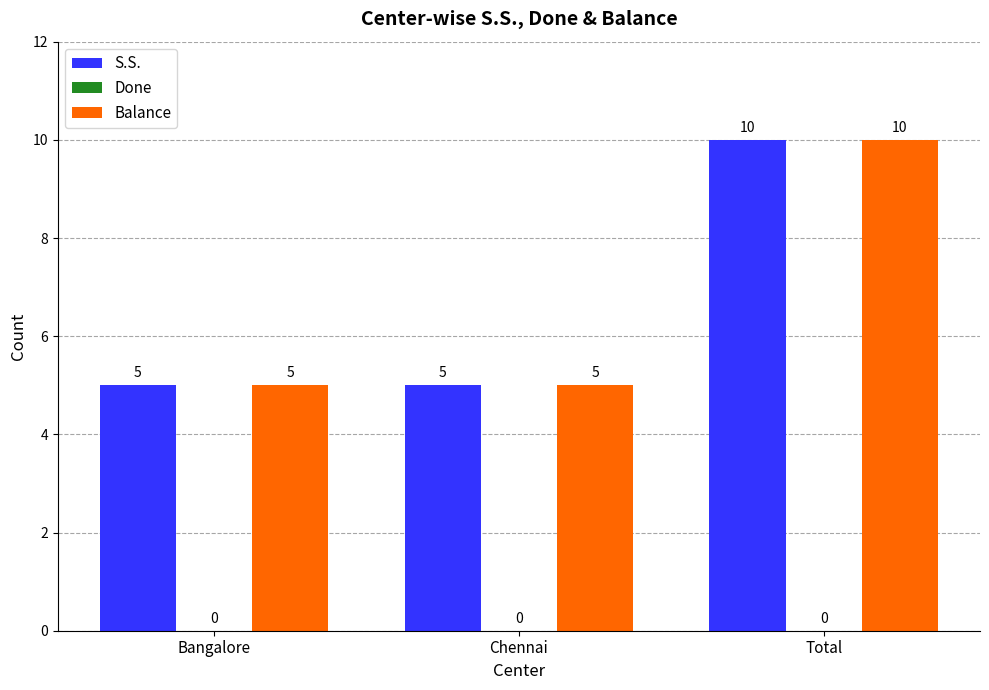

What is the spread (max minus min) of values at Bangalore?

0